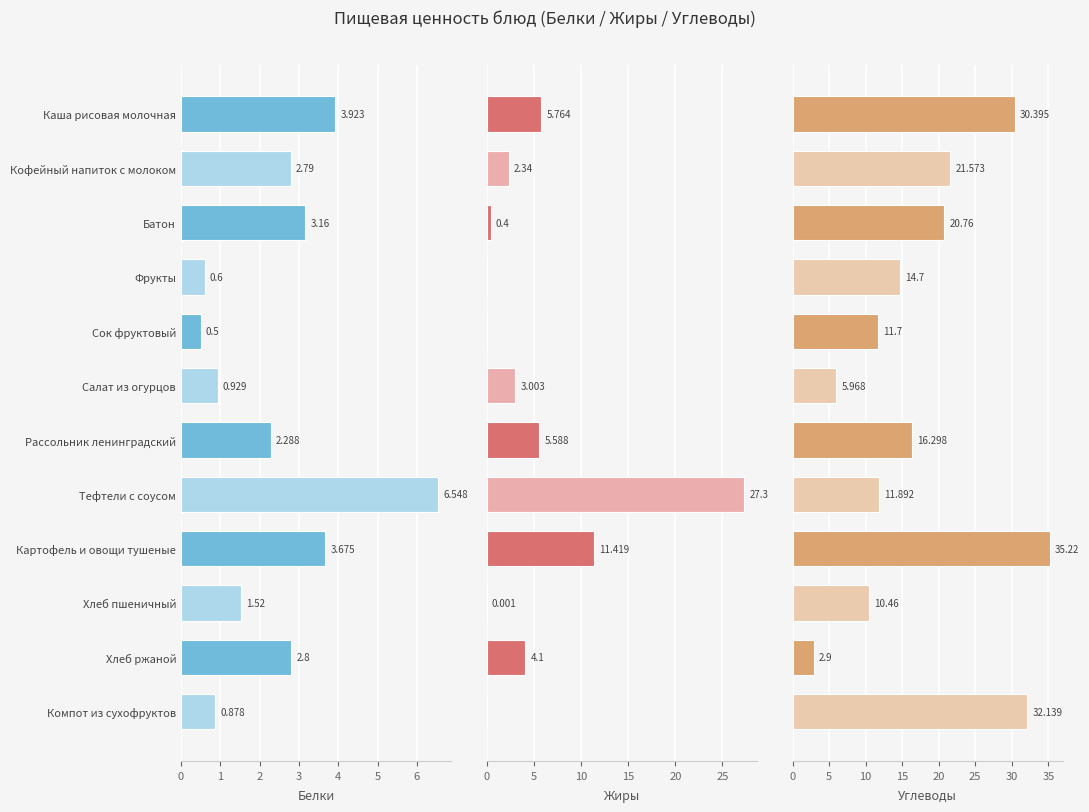

At how many categories does at least one series exceed 19?

6